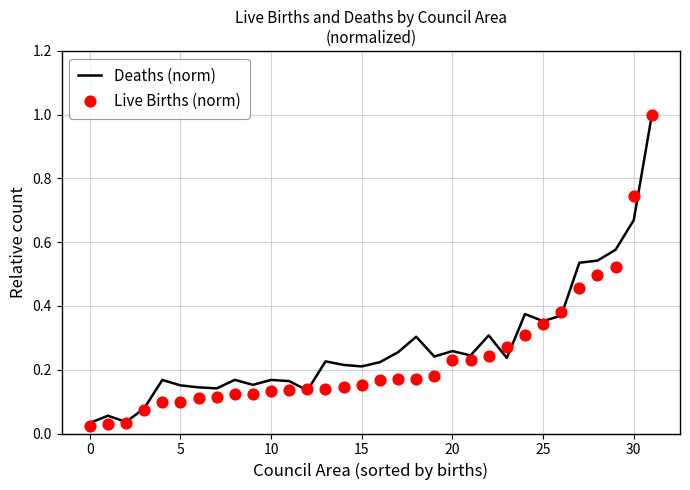

What is the total value across all series at 0?

0.1